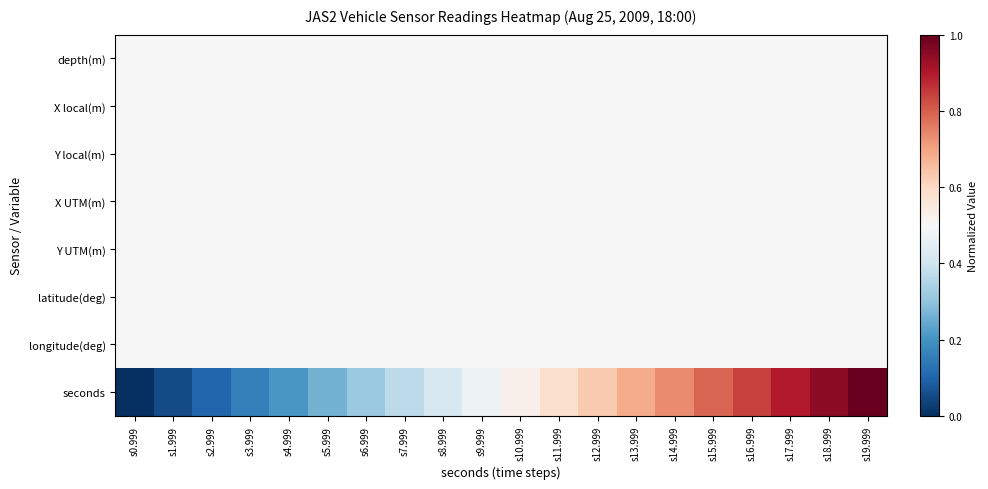

Reading right to left, what are all the values shown in this chart?

depth(m): s19.999=0.5	s18.999=0.5	s17.999=0.5	s16.999=0.5	s15.999=0.5	s14.999=0.5	s13.999=0.5	s12.999=0.5	s11.999=0.5	s10.999=0.5	s9.999=0.5	s8.999=0.5	s7.999=0.5	s6.999=0.5	s5.999=0.5	s4.999=0.5	s3.999=0.5	s2.999=0.5	s1.999=0.5	s0.999=0.5
X local(m): s19.999=0.5	s18.999=0.5	s17.999=0.5	s16.999=0.5	s15.999=0.5	s14.999=0.5	s13.999=0.5	s12.999=0.5	s11.999=0.5	s10.999=0.5	s9.999=0.5	s8.999=0.5	s7.999=0.5	s6.999=0.5	s5.999=0.5	s4.999=0.5	s3.999=0.5	s2.999=0.5	s1.999=0.5	s0.999=0.5
Y local(m): s19.999=0.5	s18.999=0.5	s17.999=0.5	s16.999=0.5	s15.999=0.5	s14.999=0.5	s13.999=0.5	s12.999=0.5	s11.999=0.5	s10.999=0.5	s9.999=0.5	s8.999=0.5	s7.999=0.5	s6.999=0.5	s5.999=0.5	s4.999=0.5	s3.999=0.5	s2.999=0.5	s1.999=0.5	s0.999=0.5
X UTM(m): s19.999=0.5	s18.999=0.5	s17.999=0.5	s16.999=0.5	s15.999=0.5	s14.999=0.5	s13.999=0.5	s12.999=0.5	s11.999=0.5	s10.999=0.5	s9.999=0.5	s8.999=0.5	s7.999=0.5	s6.999=0.5	s5.999=0.5	s4.999=0.5	s3.999=0.5	s2.999=0.5	s1.999=0.5	s0.999=0.5
Y UTM(m): s19.999=0.5	s18.999=0.5	s17.999=0.5	s16.999=0.5	s15.999=0.5	s14.999=0.5	s13.999=0.5	s12.999=0.5	s11.999=0.5	s10.999=0.5	s9.999=0.5	s8.999=0.5	s7.999=0.5	s6.999=0.5	s5.999=0.5	s4.999=0.5	s3.999=0.5	s2.999=0.5	s1.999=0.5	s0.999=0.5
latitude(deg): s19.999=0.5	s18.999=0.5	s17.999=0.5	s16.999=0.5	s15.999=0.5	s14.999=0.5	s13.999=0.5	s12.999=0.5	s11.999=0.5	s10.999=0.5	s9.999=0.5	s8.999=0.5	s7.999=0.5	s6.999=0.5	s5.999=0.5	s4.999=0.5	s3.999=0.5	s2.999=0.5	s1.999=0.5	s0.999=0.5
longitude(deg): s19.999=0.5	s18.999=0.5	s17.999=0.5	s16.999=0.5	s15.999=0.5	s14.999=0.5	s13.999=0.5	s12.999=0.5	s11.999=0.5	s10.999=0.5	s9.999=0.5	s8.999=0.5	s7.999=0.5	s6.999=0.5	s5.999=0.5	s4.999=0.5	s3.999=0.5	s2.999=0.5	s1.999=0.5	s0.999=0.5
seconds: s19.999=1.0	s18.999=0.9	s17.999=0.9	s16.999=0.8	s15.999=0.8	s14.999=0.7	s13.999=0.7	s12.999=0.6	s11.999=0.6	s10.999=0.5	s9.999=0.5	s8.999=0.4	s7.999=0.4	s6.999=0.3	s5.999=0.3	s4.999=0.2	s3.999=0.2	s2.999=0.1	s1.999=0.1	s0.999=0.0